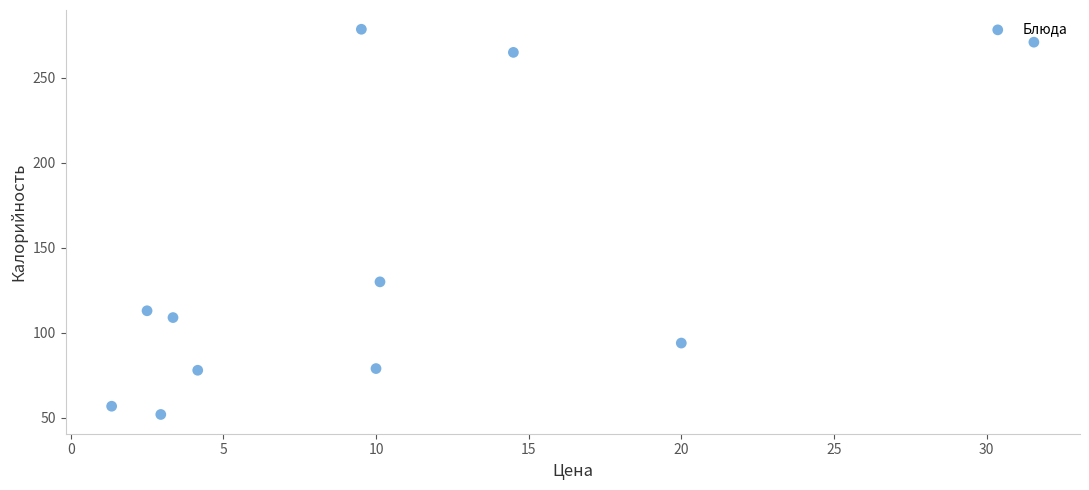

What Y value in the scatter plot is closest to 165?

130.0